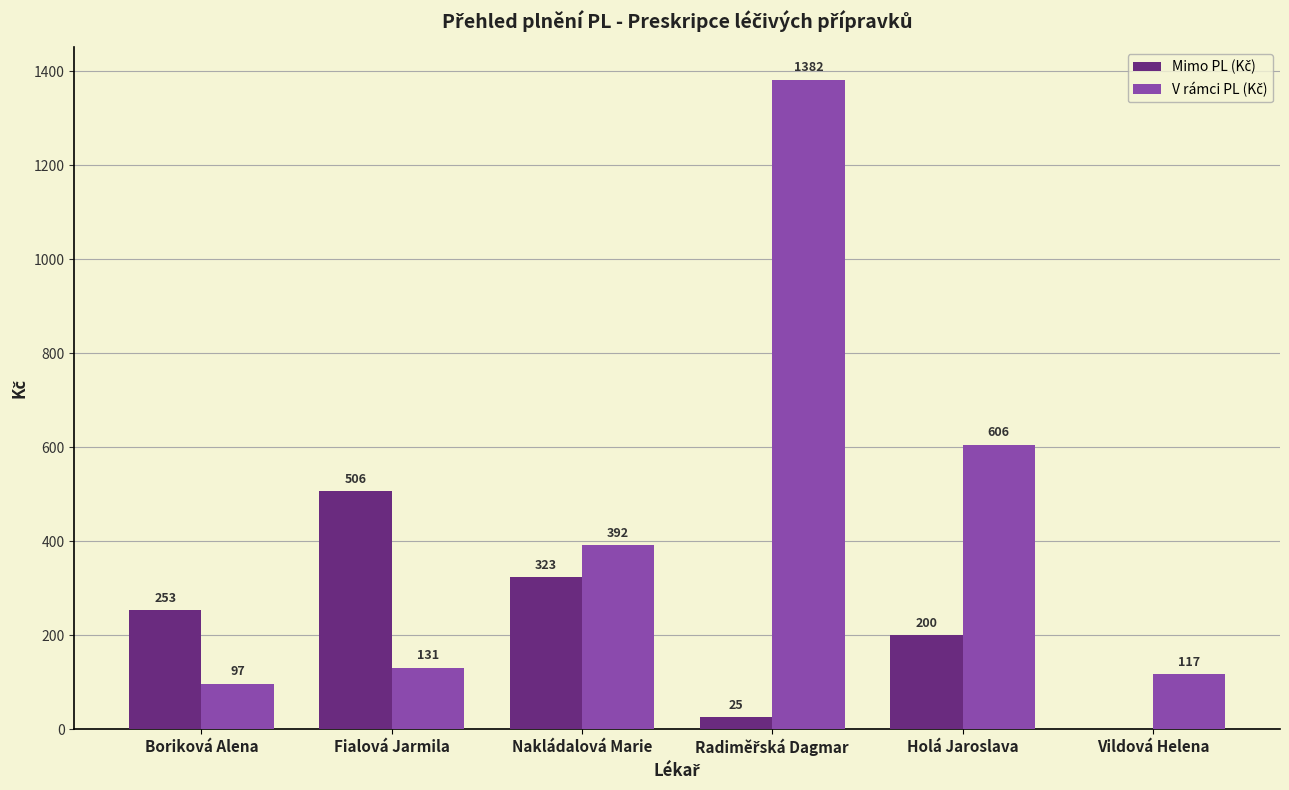

At which category is the sum across all series the highest?

Radiměřská Dagmar